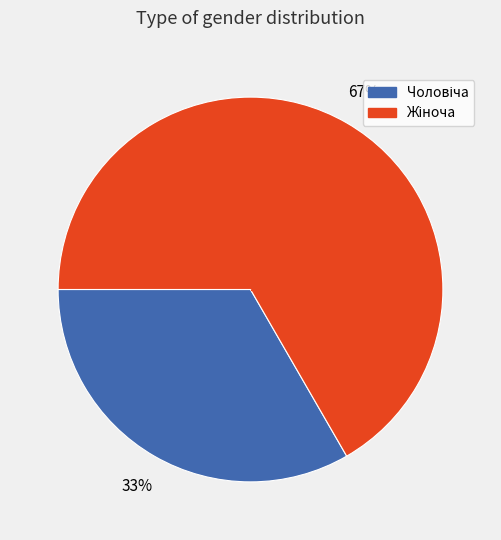

How many segments does this pie chart have?

2